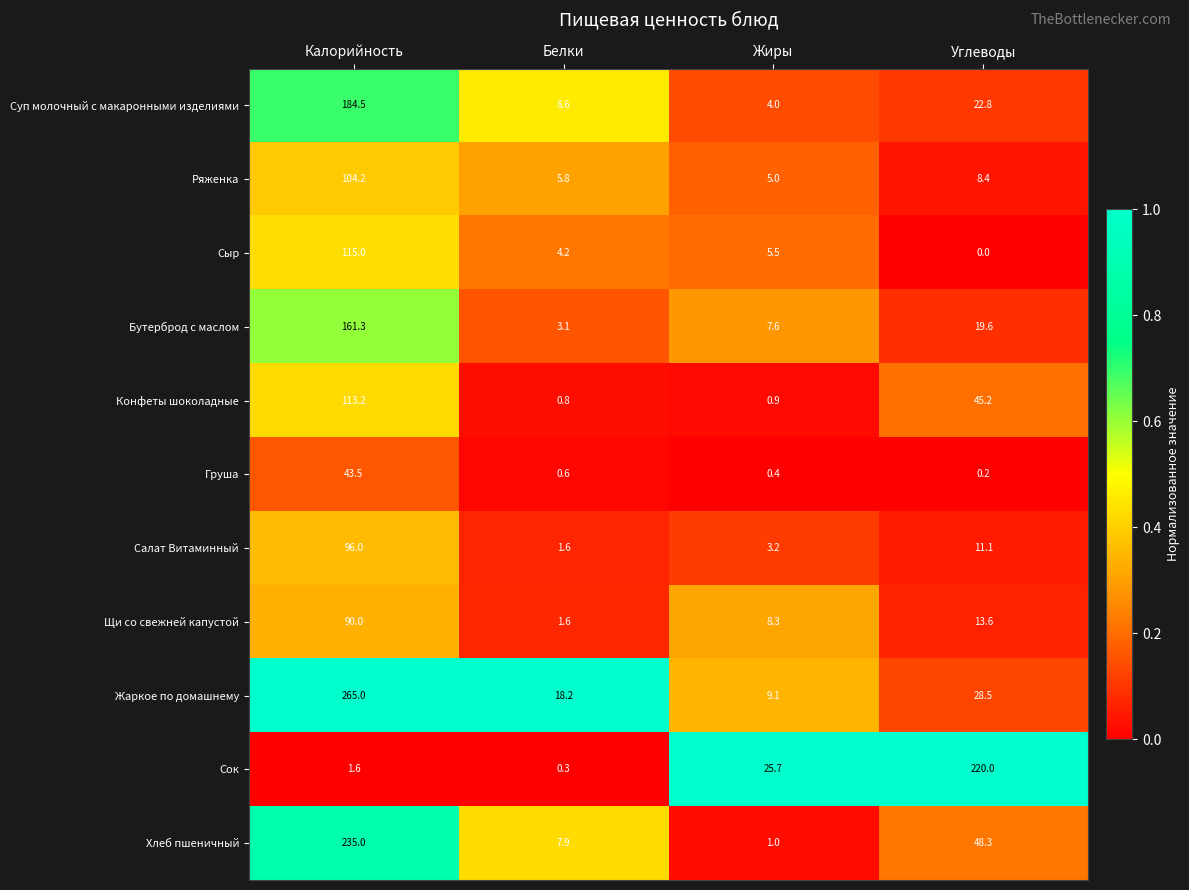

Which series changed the most between Калорийность and Белки?

Жаркое по домашнему